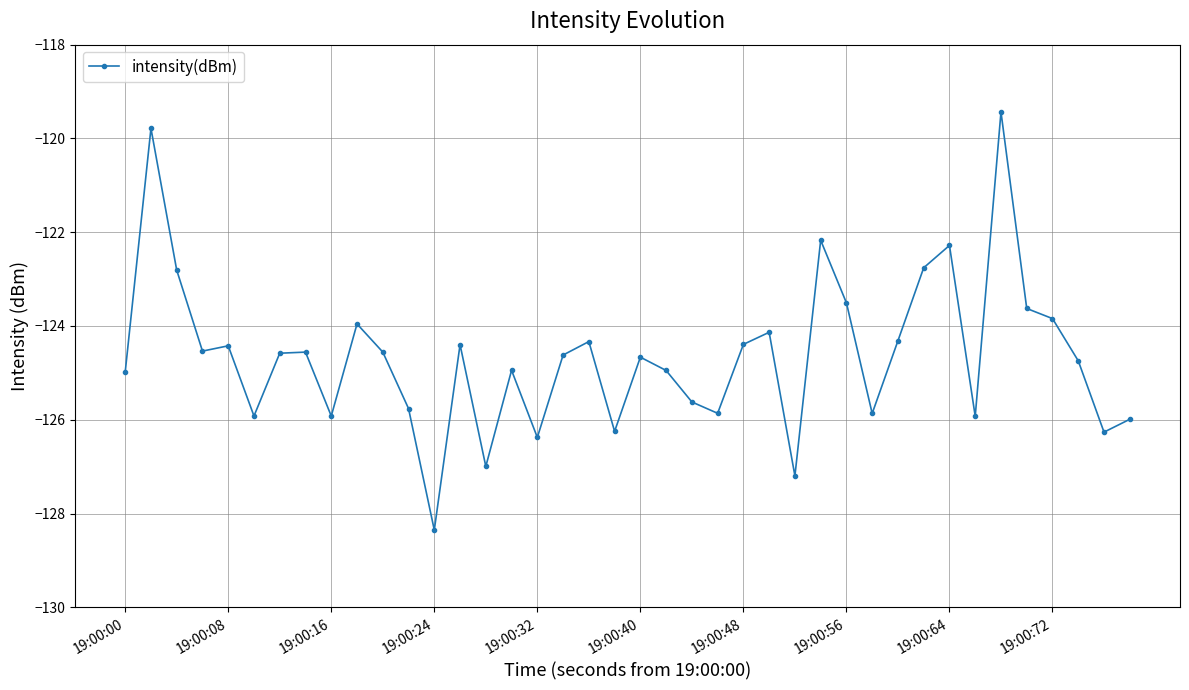

Is this an area chart (filled region under the line)?

No